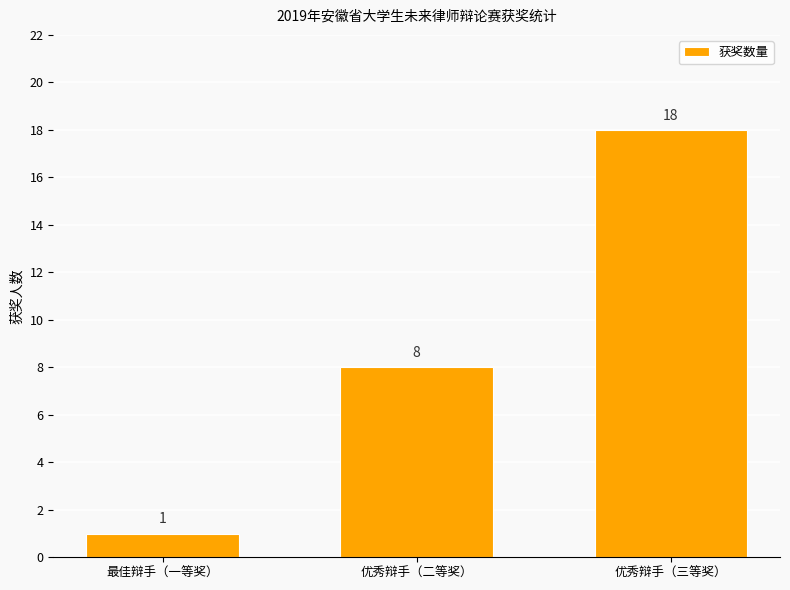

List the labels in order of value, largest first.

优秀辩手（三等奖）, 优秀辩手（二等奖）, 最佳辩手（一等奖）